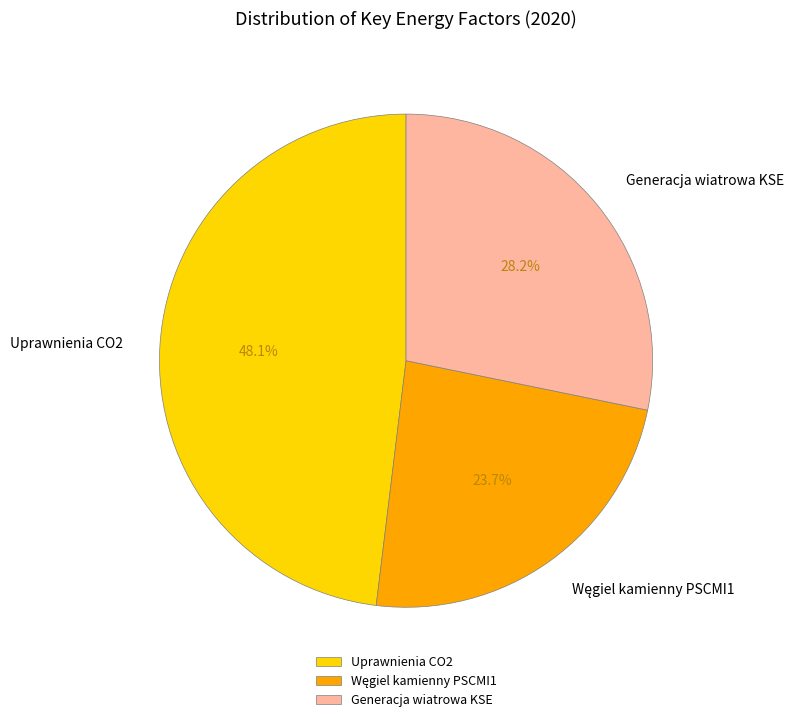

How many segments does this pie chart have?

3